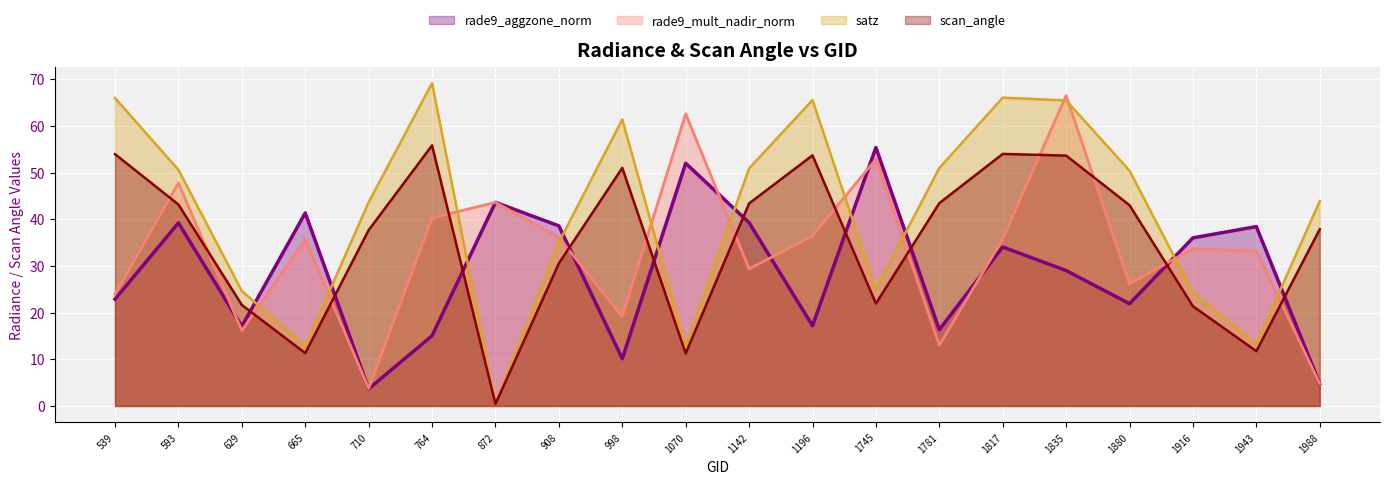

Where do scan_angle (line) and rade9_mult_nadir_norm (line) first cross each other?

539 and 593